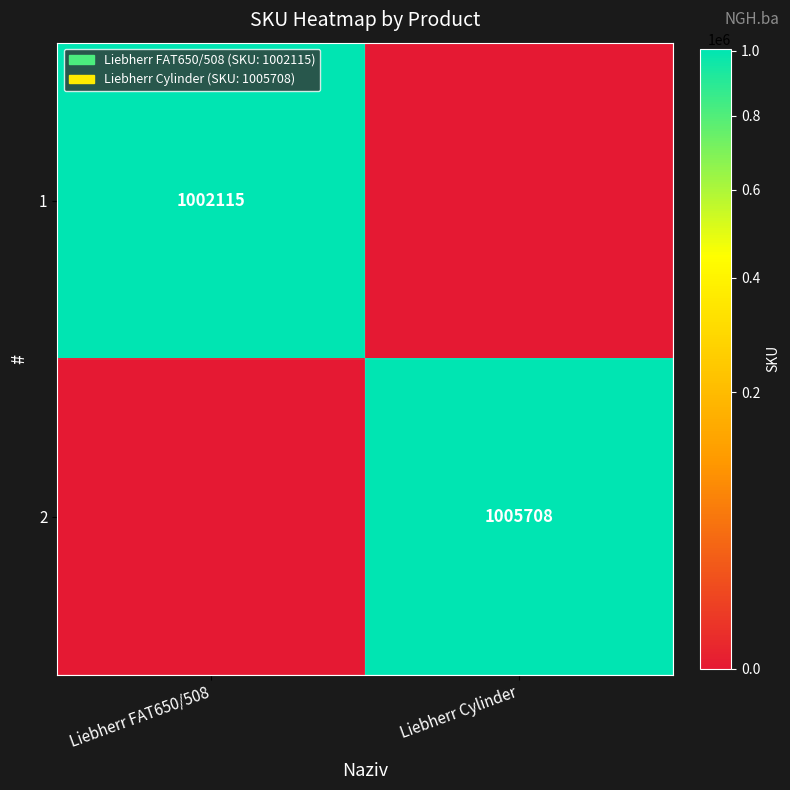

The 2 series shows 1005708 at Liebherr Cylinder. True or false?

True